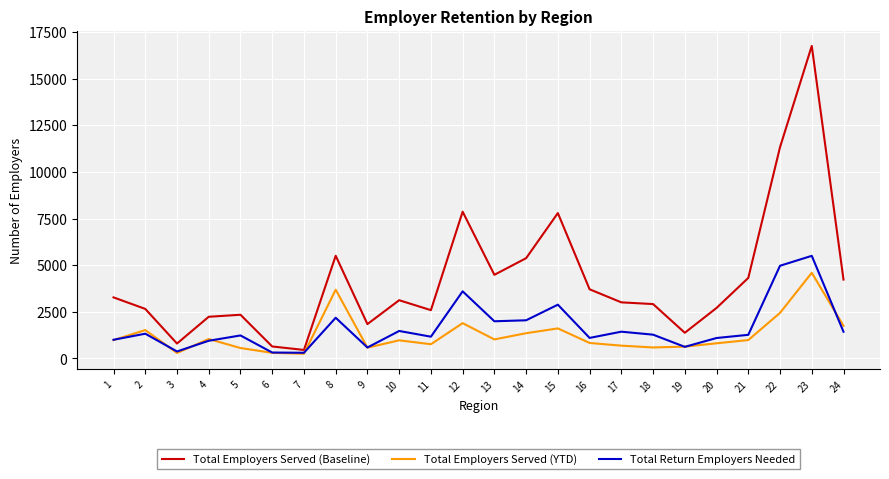

List the series in order of their peak value, highest first.

Total Employers Served (Baseline), Total Return Employers Needed, Total Employers Served (YTD)